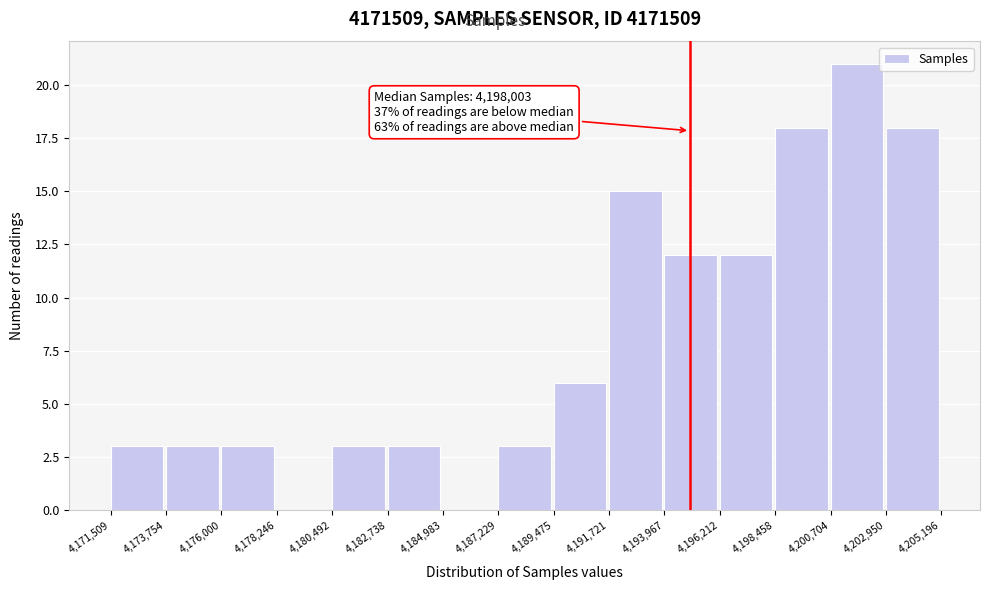

Which range on the x-axis has the tallest bar?

4,200,704 to 4,202,950